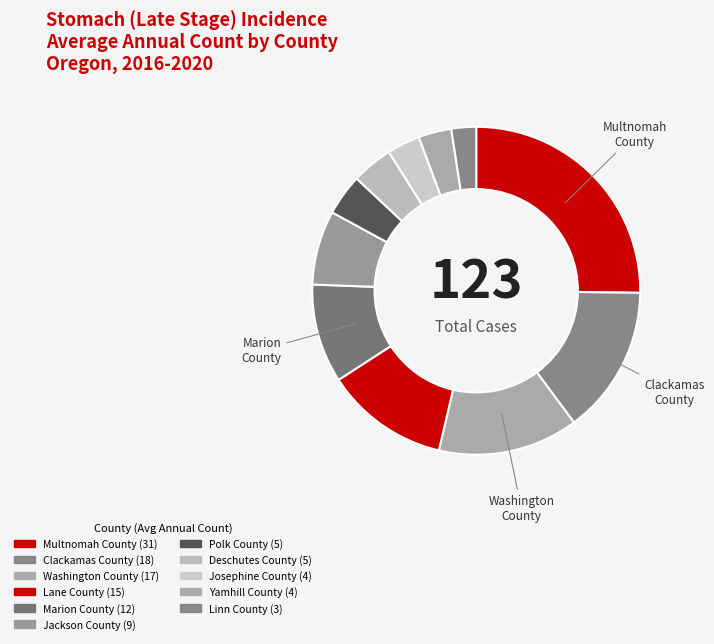

Count the number of slices in the pie.

11